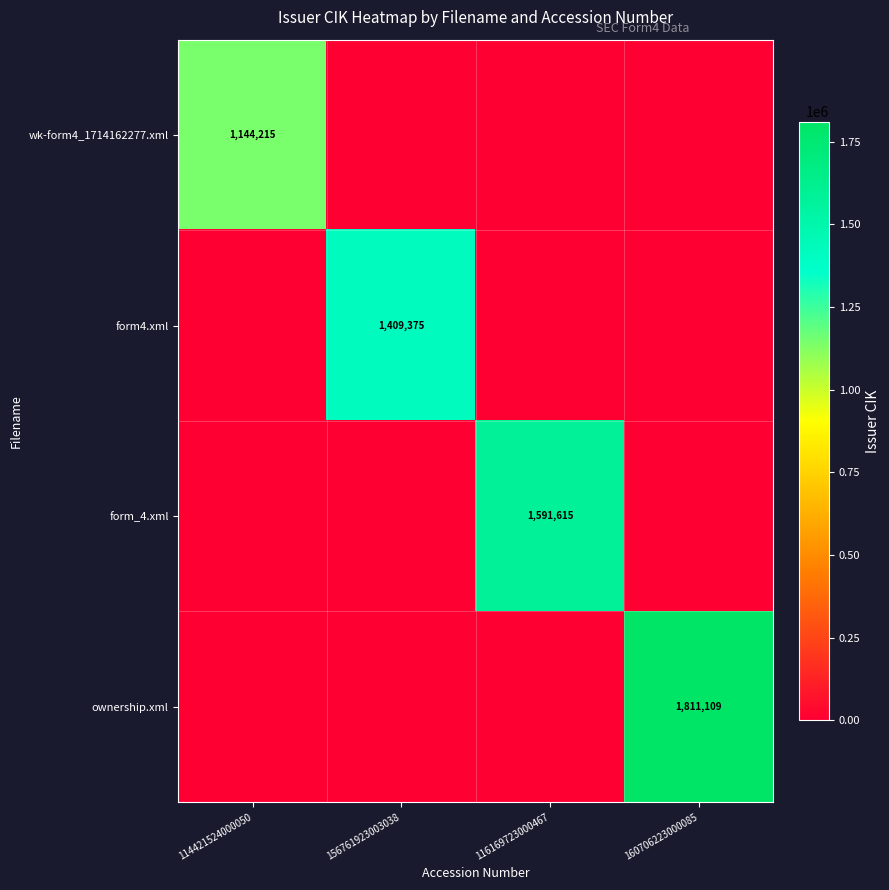

What is the maximum value shown in the chart?

1811109